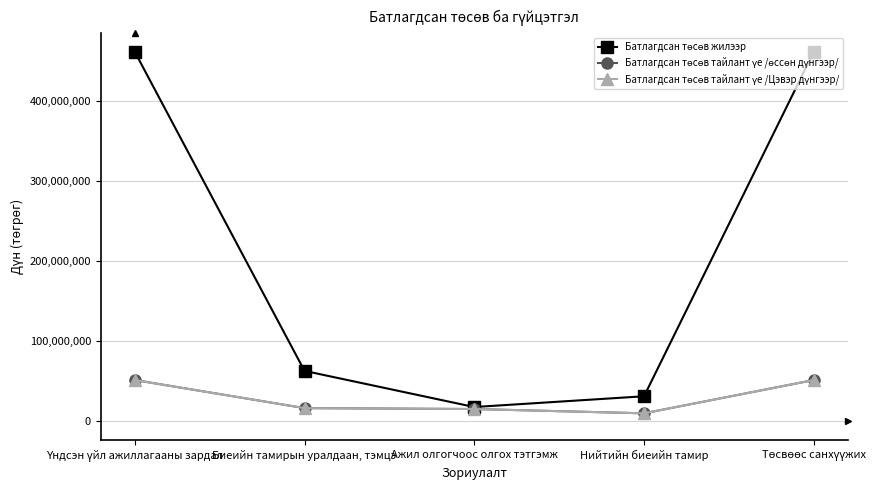

What value does the Батлагдсан төсөв тайлант үе /өссөн дүнгээр/ series have at Биеийн тамирын уралдаан, тэмцэ?

16500000